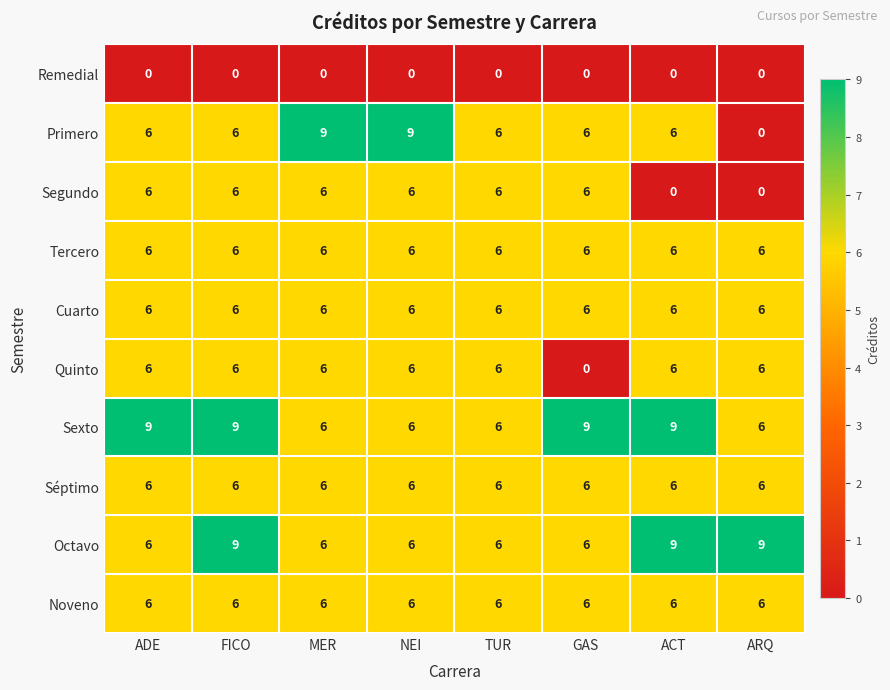

What is the sum of the Segundo values at ARQ and GAS?

6